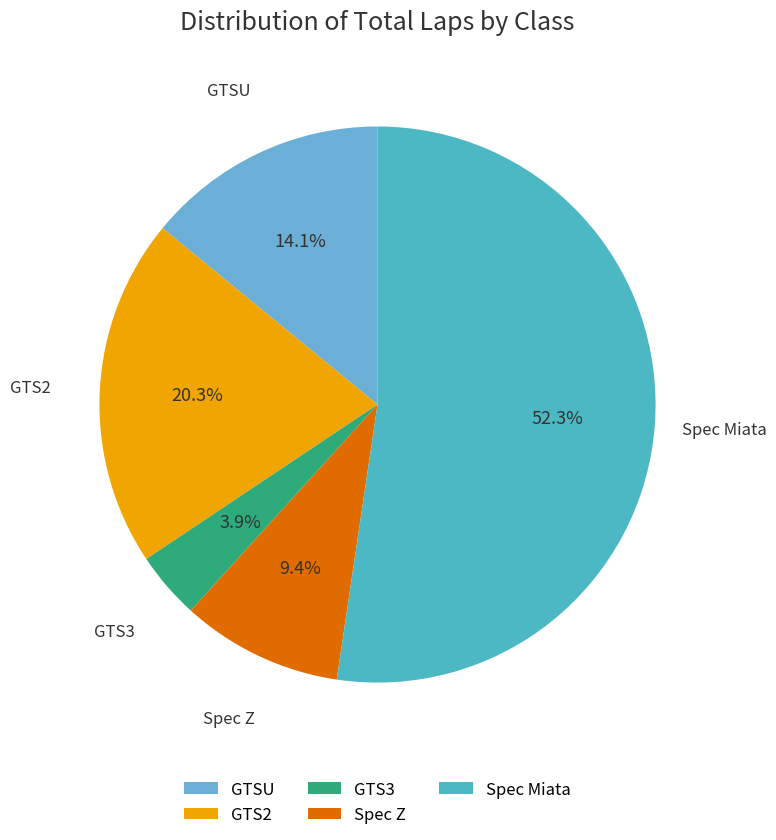

Which slice is the smallest?

GTS3